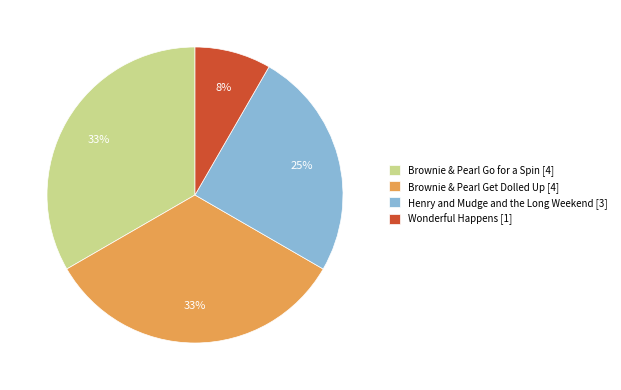

Which slice is the smallest?

Wonderful Happens [1]